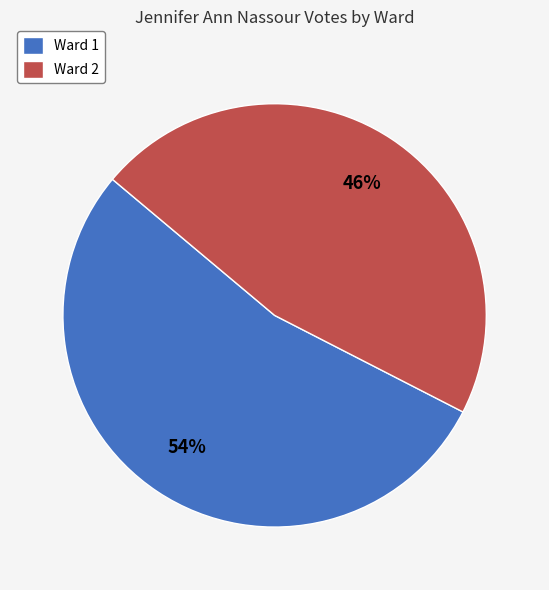

To the nearest percent, what is the combined percentage of Ward 1 and Ward 2?

100%